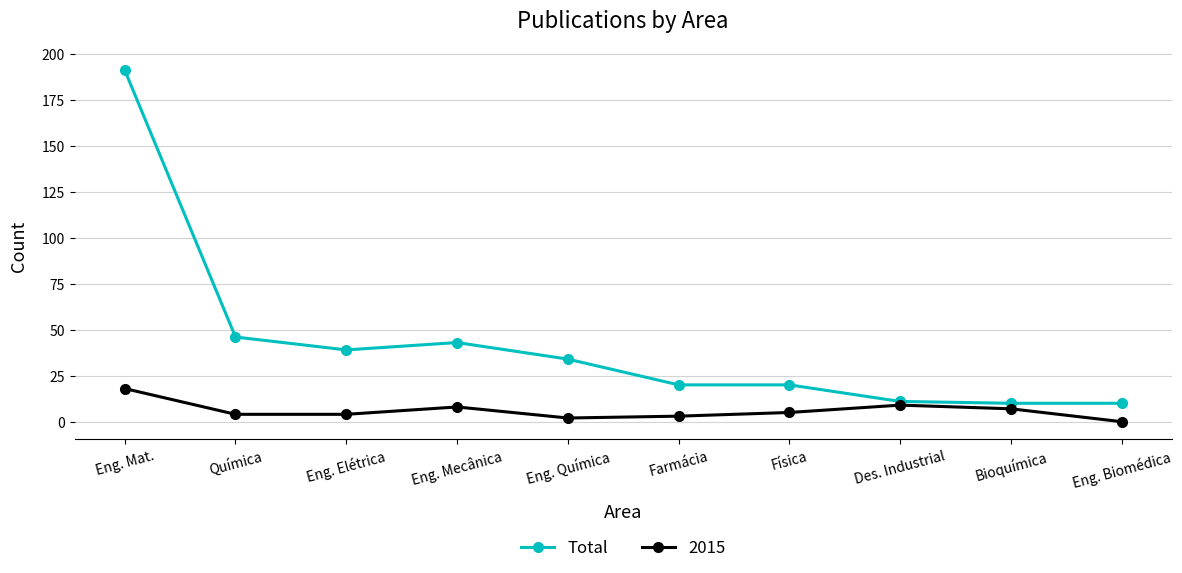

What is the label of the 2nd point from the right?

Bioquímica